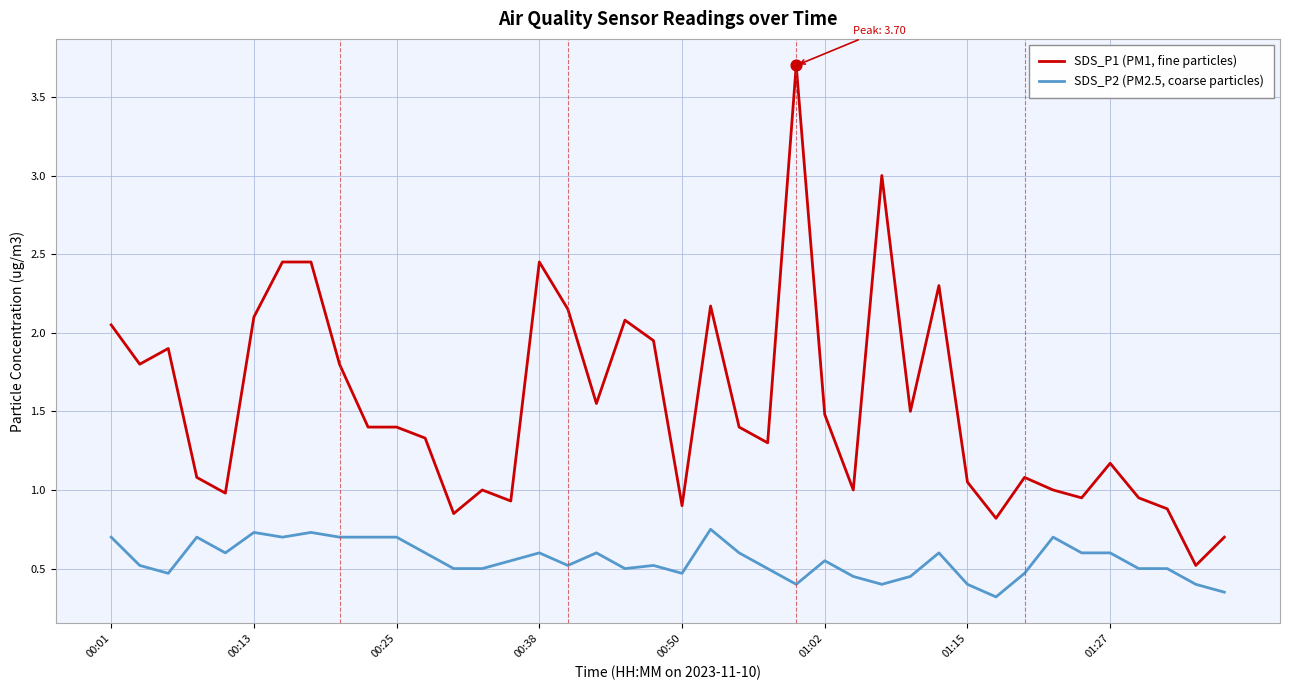

Which series has the largest total across all categories?

SDS_P1 (PM1, fine particles)